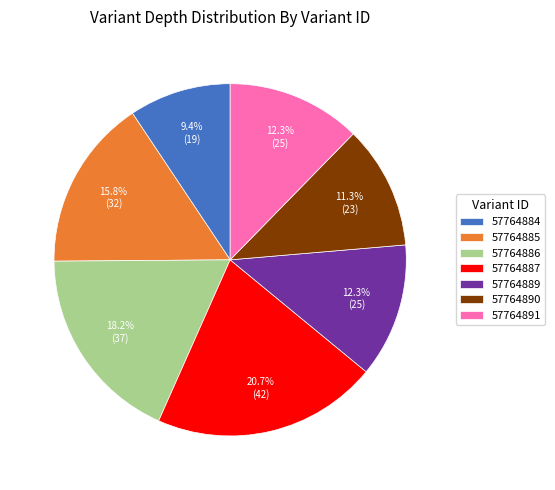

Which slice is the largest?

57764887